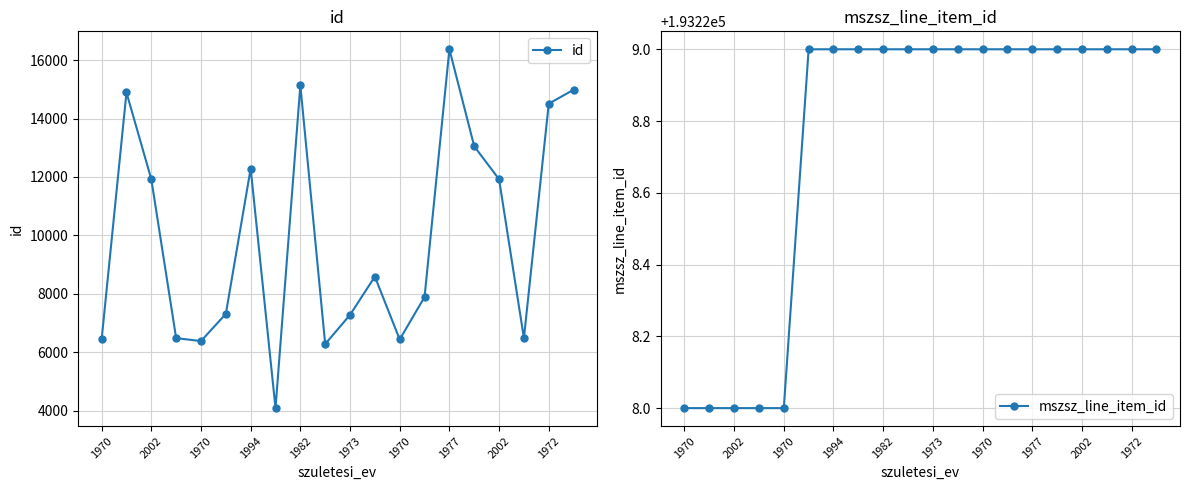

Is it true that mszsz_line_item_id equals 193228 at 1970?

True